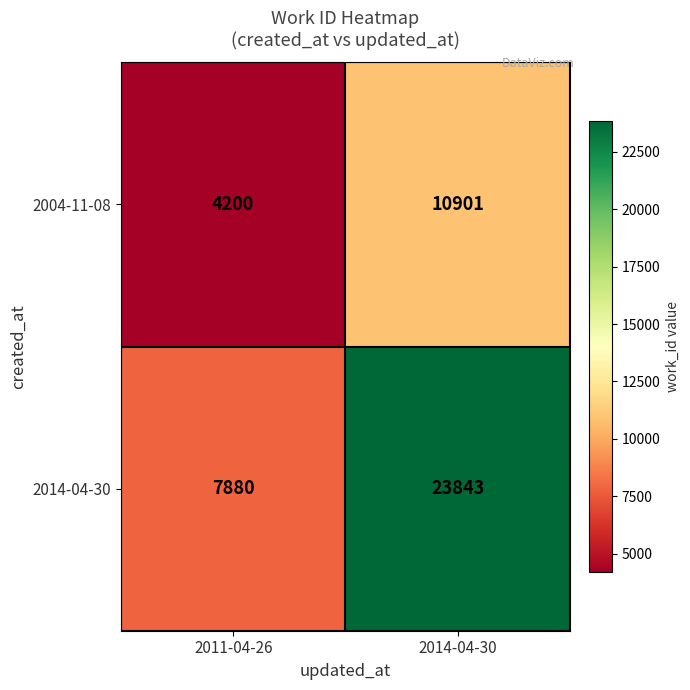

What is the smallest value displayed?

4200